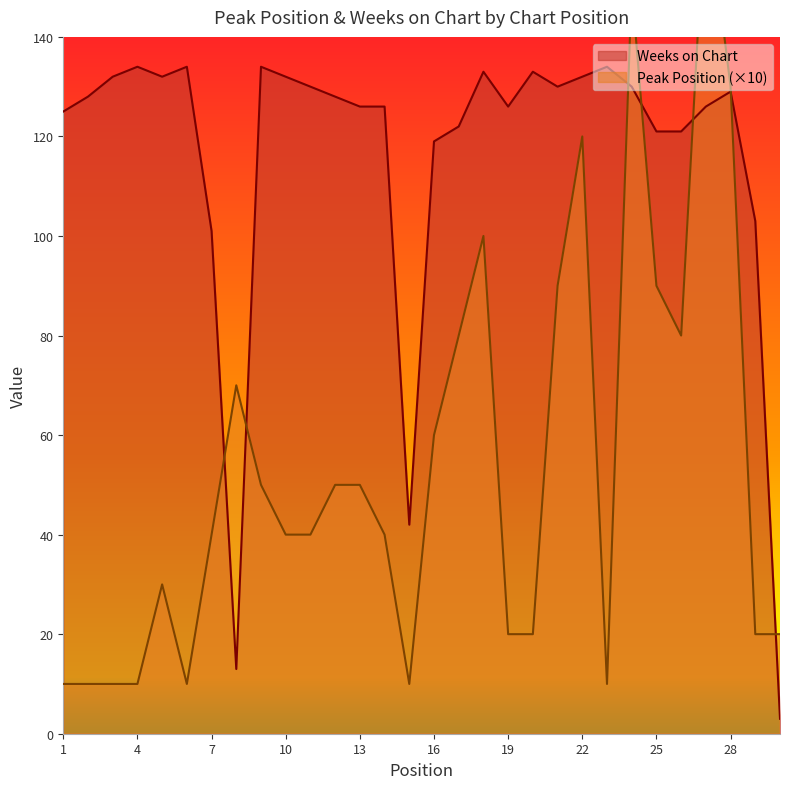

Where do Weeks on Chart and Peak Position first cross each other?

7 and 8